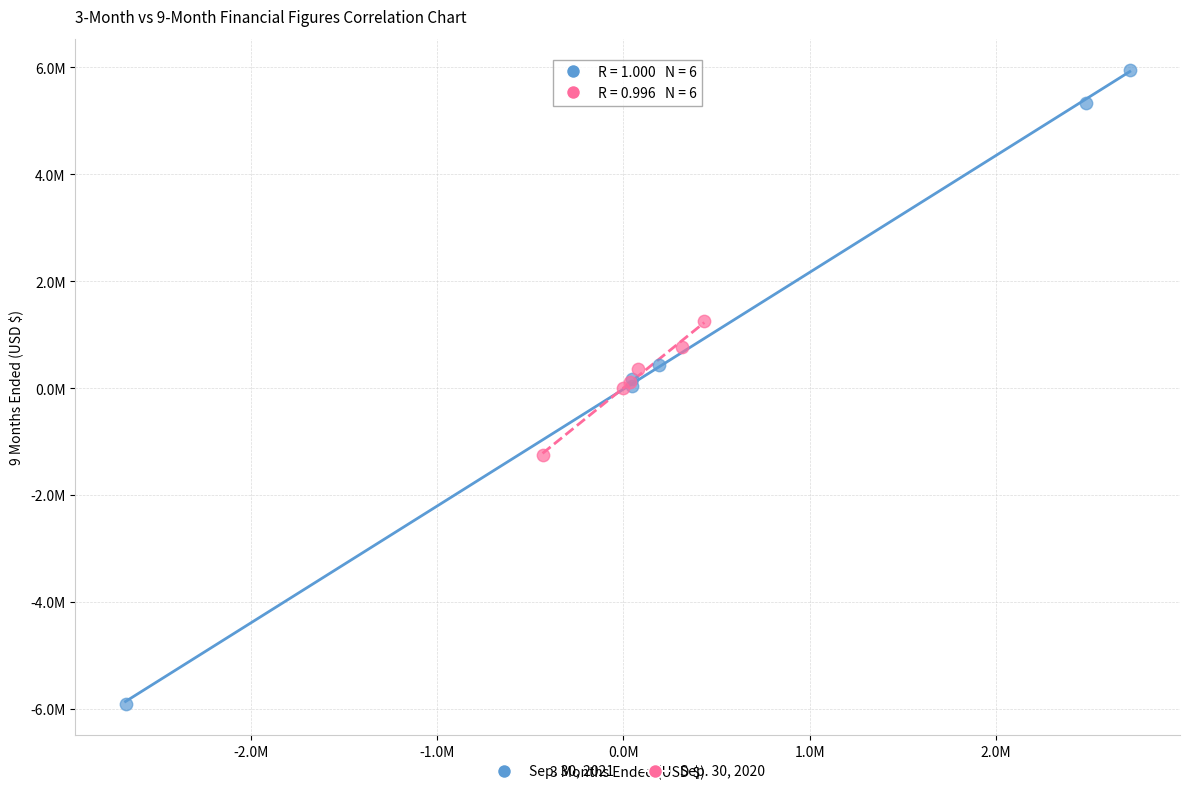

Which series reaches the minimum Y coordinate?

Sep. 30, 2021